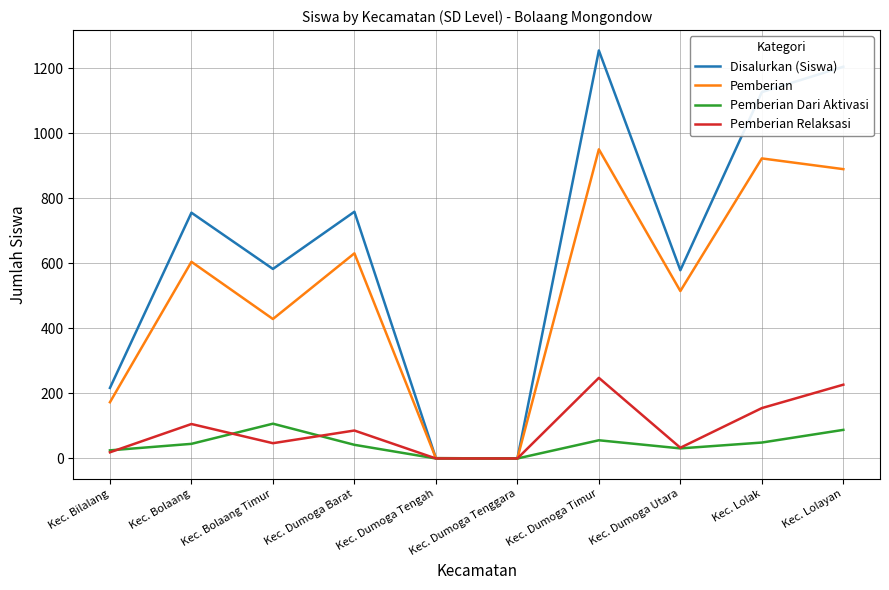

Rank the series by their maximum value, from lowest to highest.

Pemberian Dari Aktivasi, Pemberian Relaksasi, Pemberian, Disalurkan (Siswa)